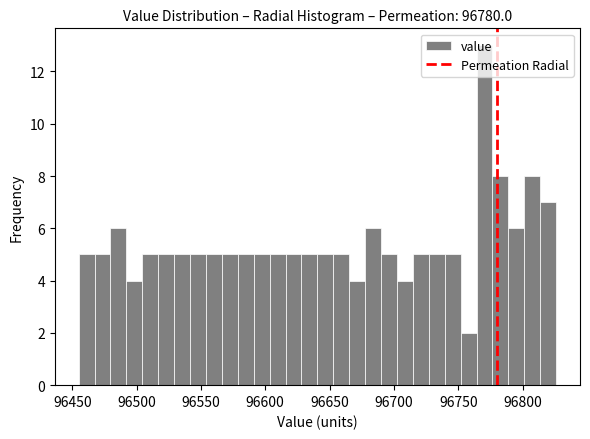

Read against the x-axis, roughly where is the centre of the tallest bar?

96770